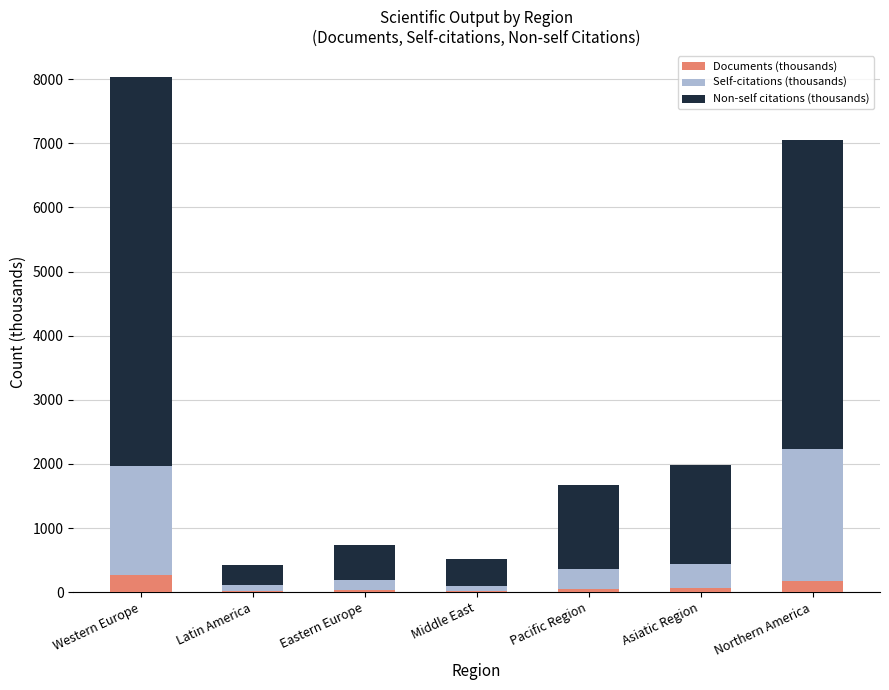

What is the total value across all series at Western Europe?

8038.2